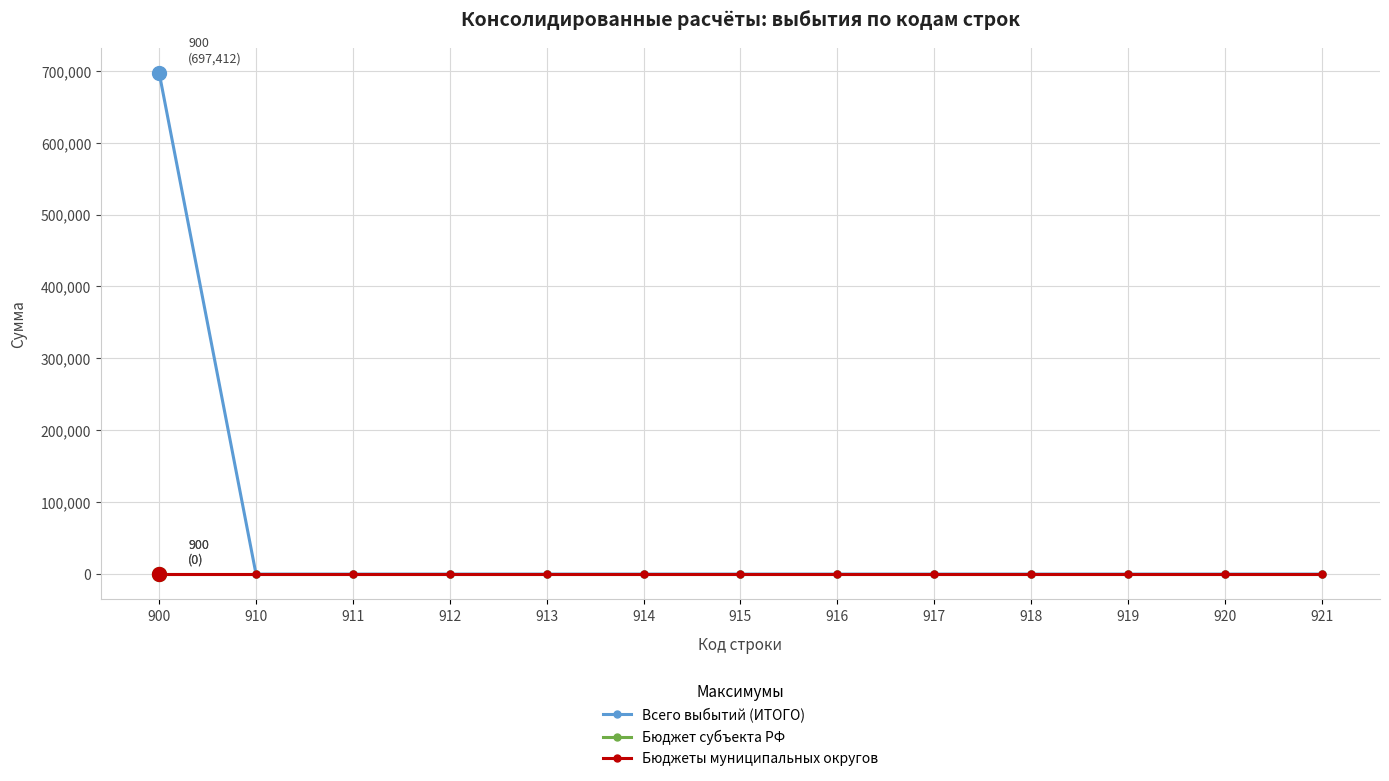

Does the chart have visible grid lines?

Yes